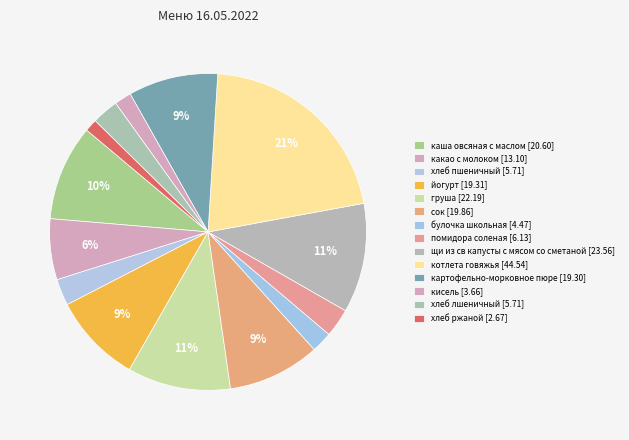

Which slice is the largest?

котлета говяжья